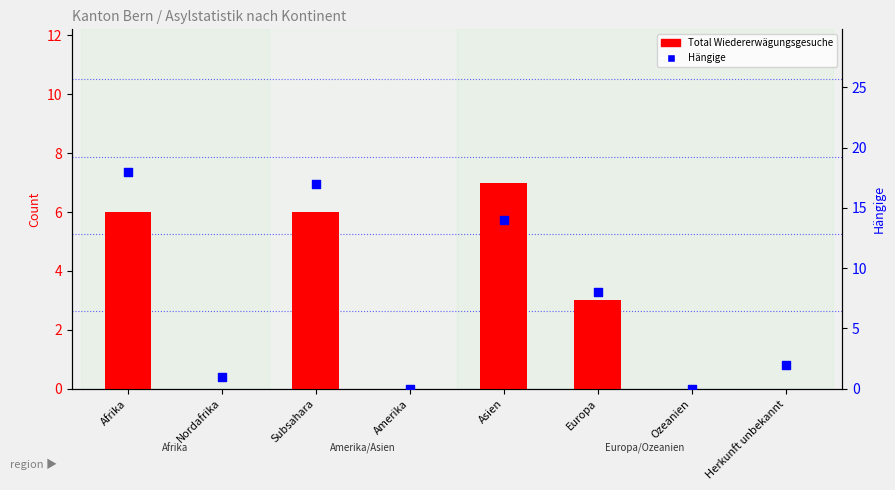

Which series reaches the minimum Y coordinate?

Total Wiedererwägungsgesuche